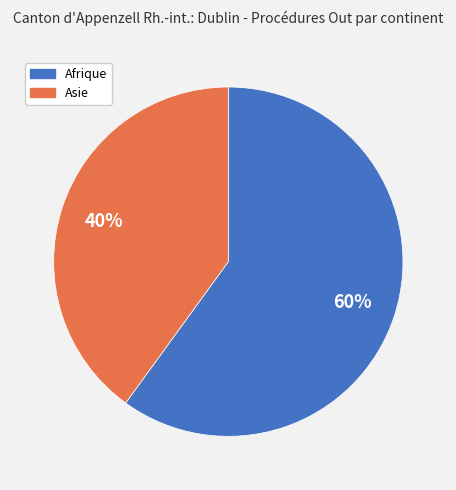

Do Afrique and Asie together represent more than half of the pie?

Yes